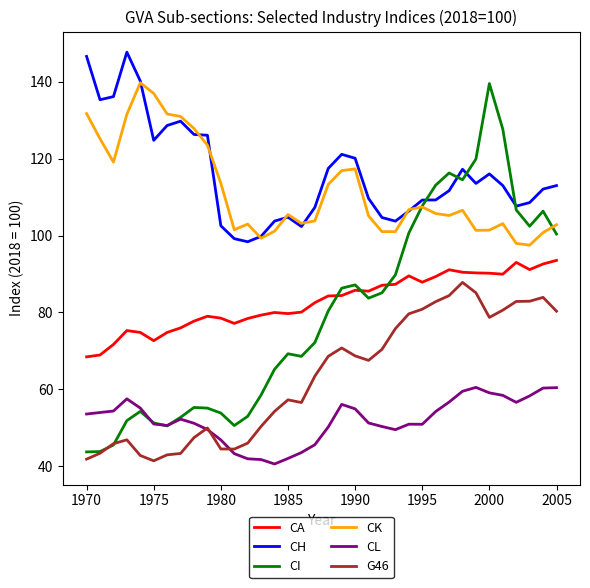

Which series has the widest spread of values?

CI